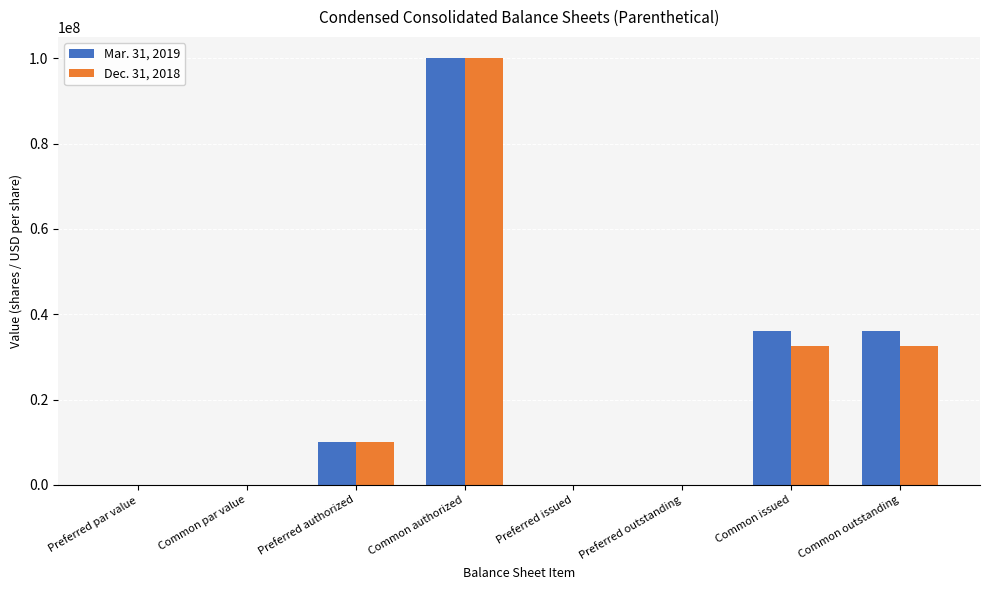

At which category is the sum across all series the highest?

Common authorized